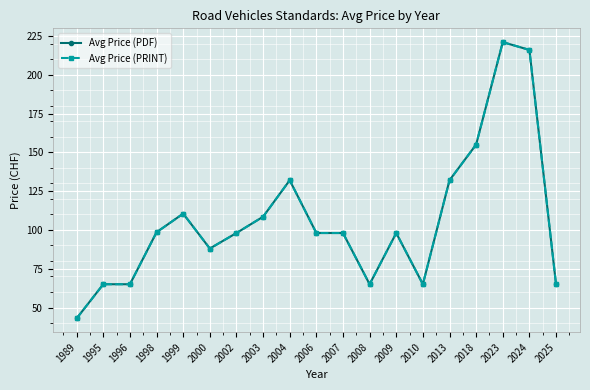

What is the total value across all series at 2013?

264.0